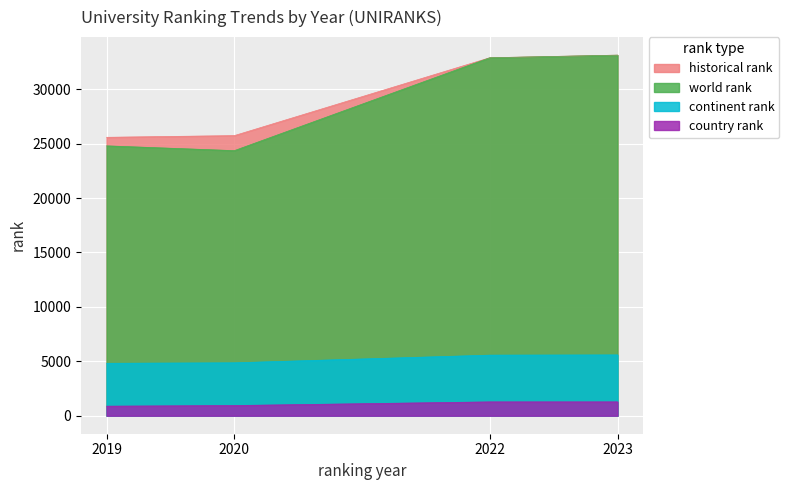

What is the value of the country rank point at the 3rd from the left?

1269